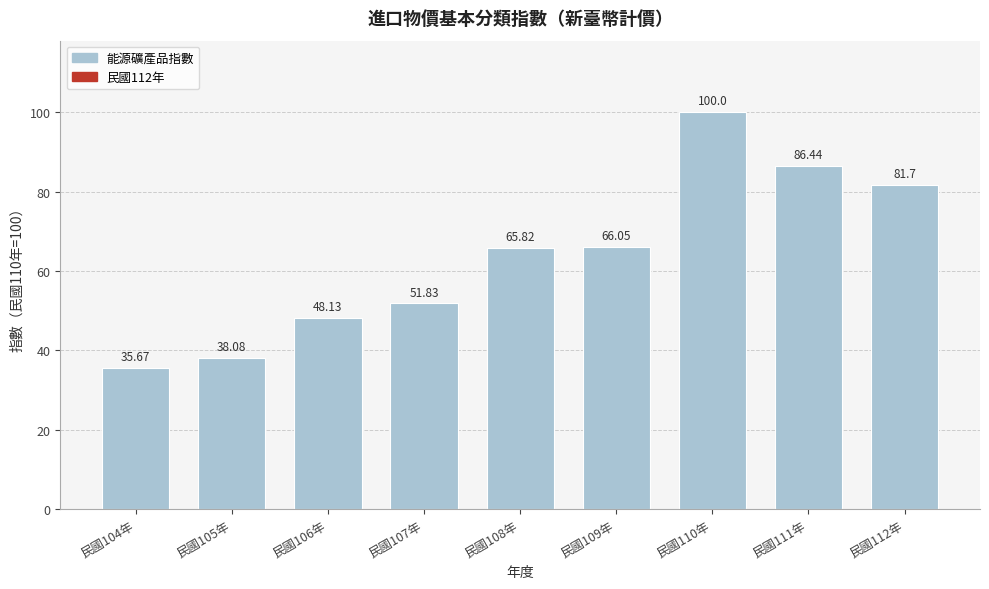

What is the ratio of the value at 民國111年 to the value at 民國104年?

2.4